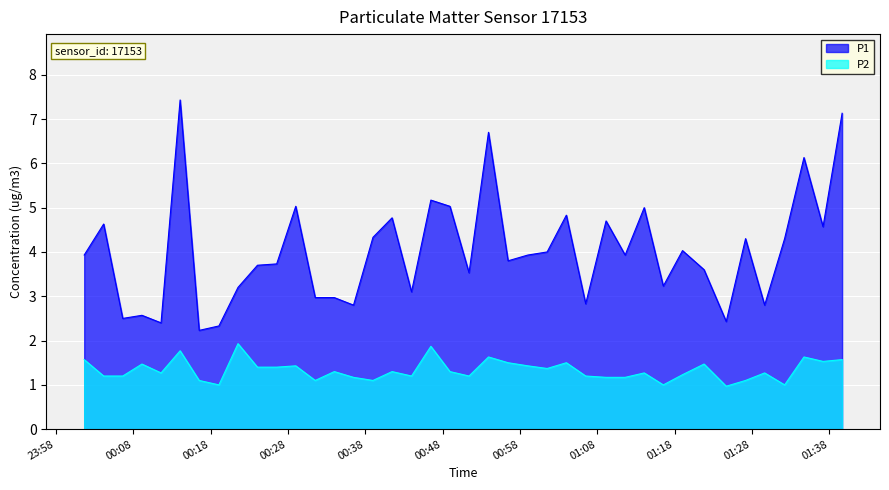

True or false: P2 has more than 0 interior local peaks.

True